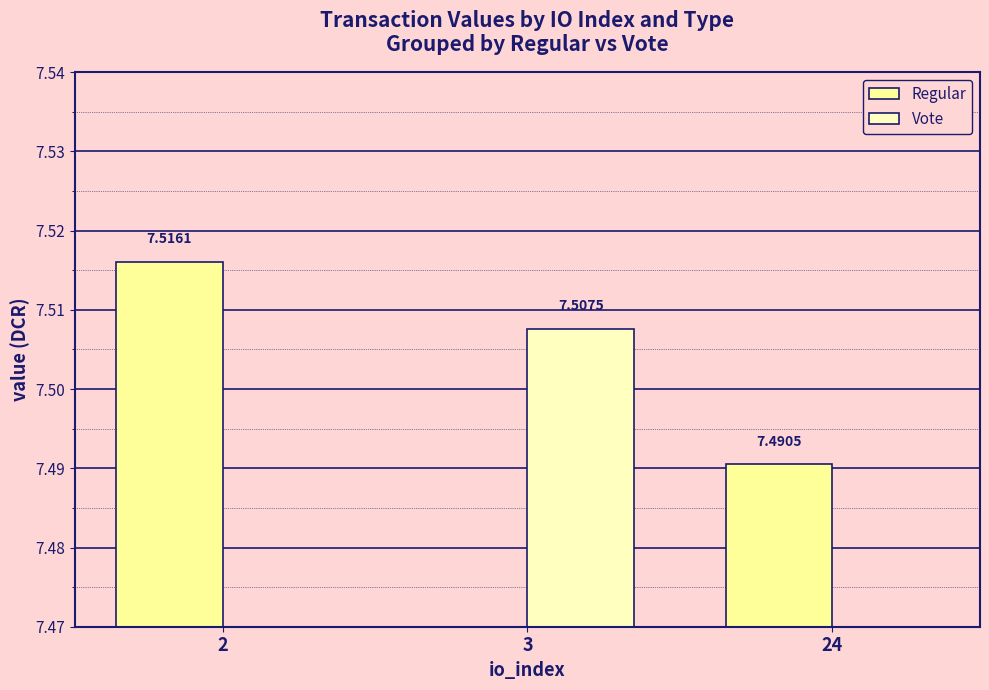

Reading left to right, what are all the values shown in this chart?

Regular: 7.5	0.0	7.5
Vote: 0.0	7.5	0.0